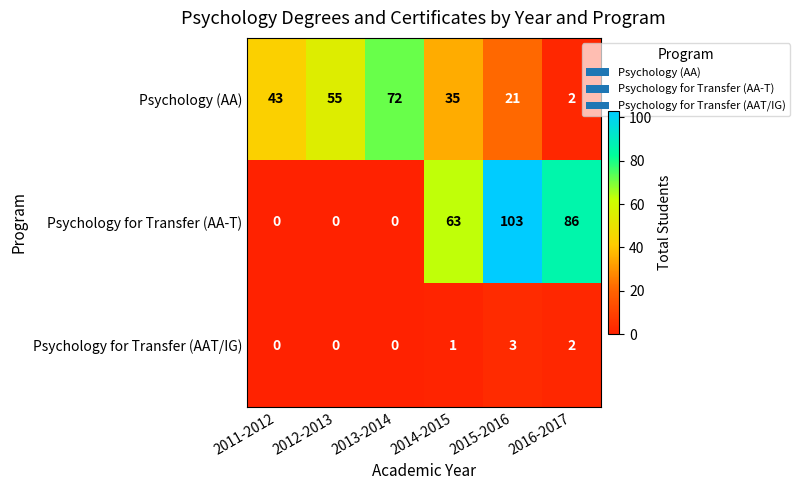

Which series has the largest range (max minus min)?

Psychology for Transfer (AA-T)